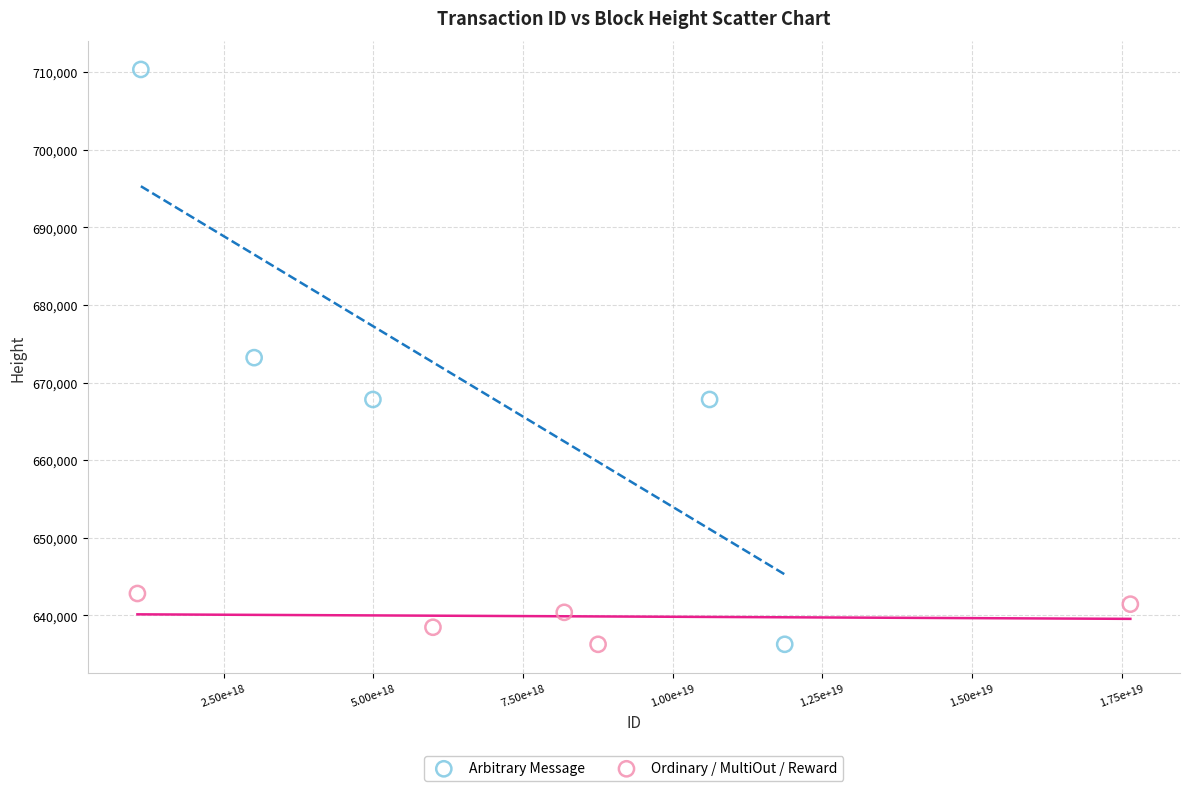

Which series has the largest Y range (max minus min)?

Arbitrary Message